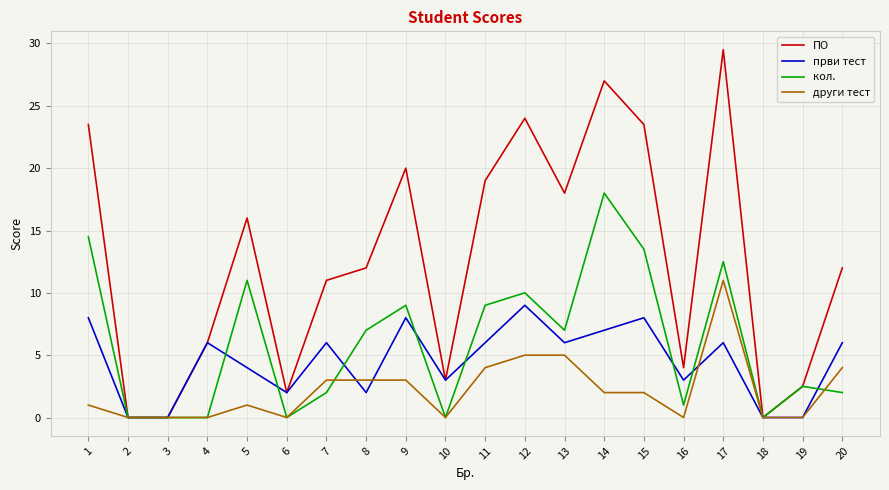

The први тест series shows 8.0 at 9. True or false?

True